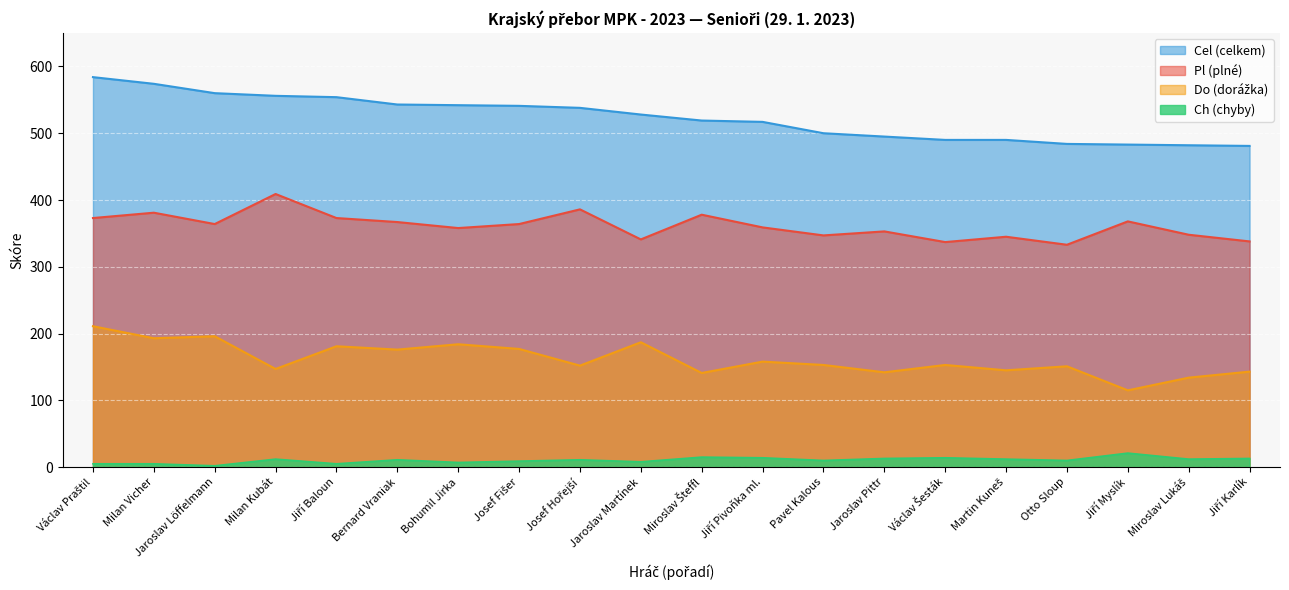

True or false: Pl has a value of 409 at Milan Kubát.

True